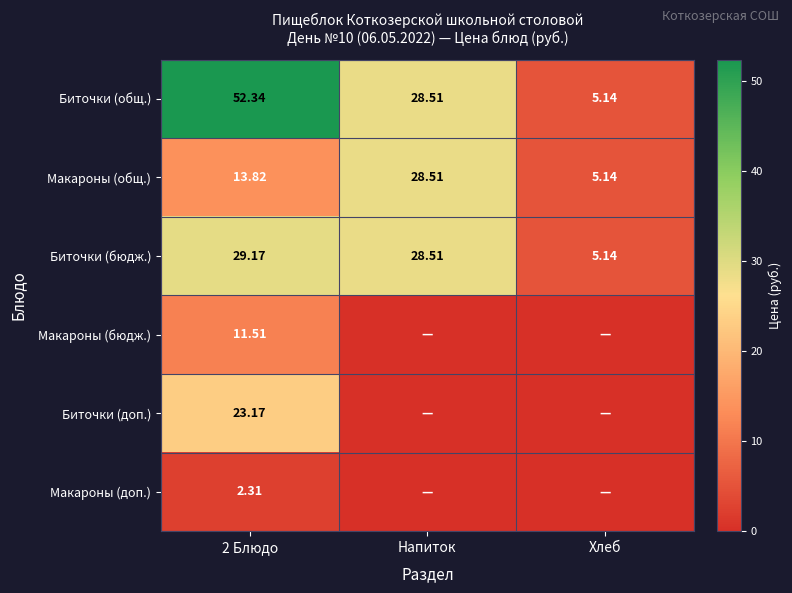

What is the sum of all Макароны (общ.) values?

47.5